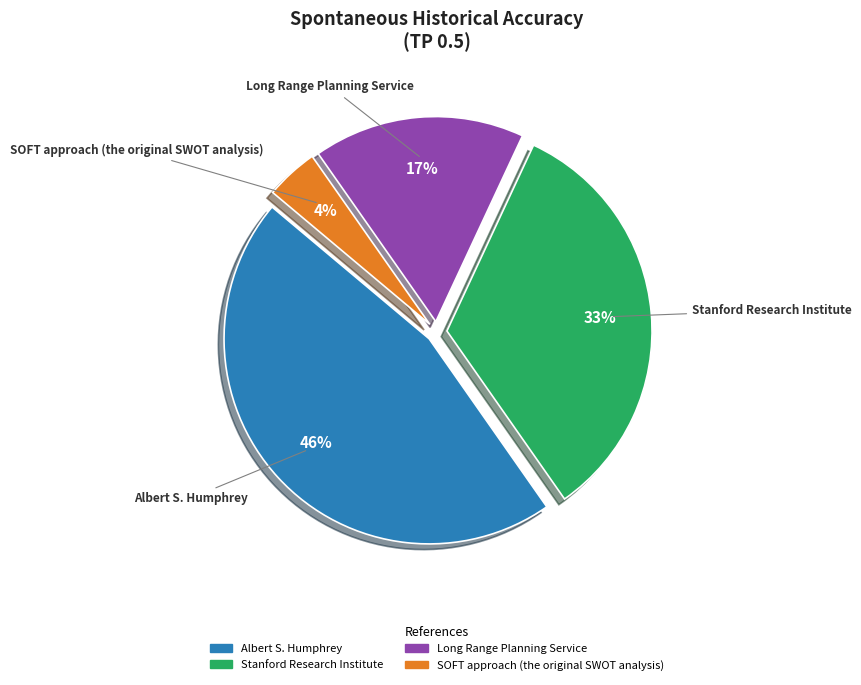

To the nearest percent, what is the difference between the largest and smallest slice percentages?

42%